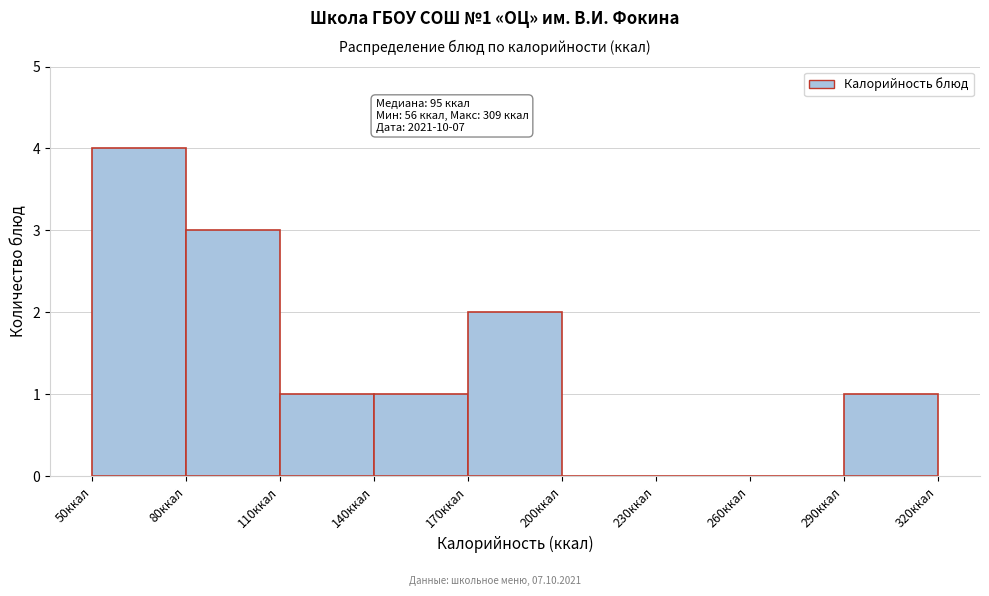

Which range on the x-axis has the tallest bar?

50 to 80